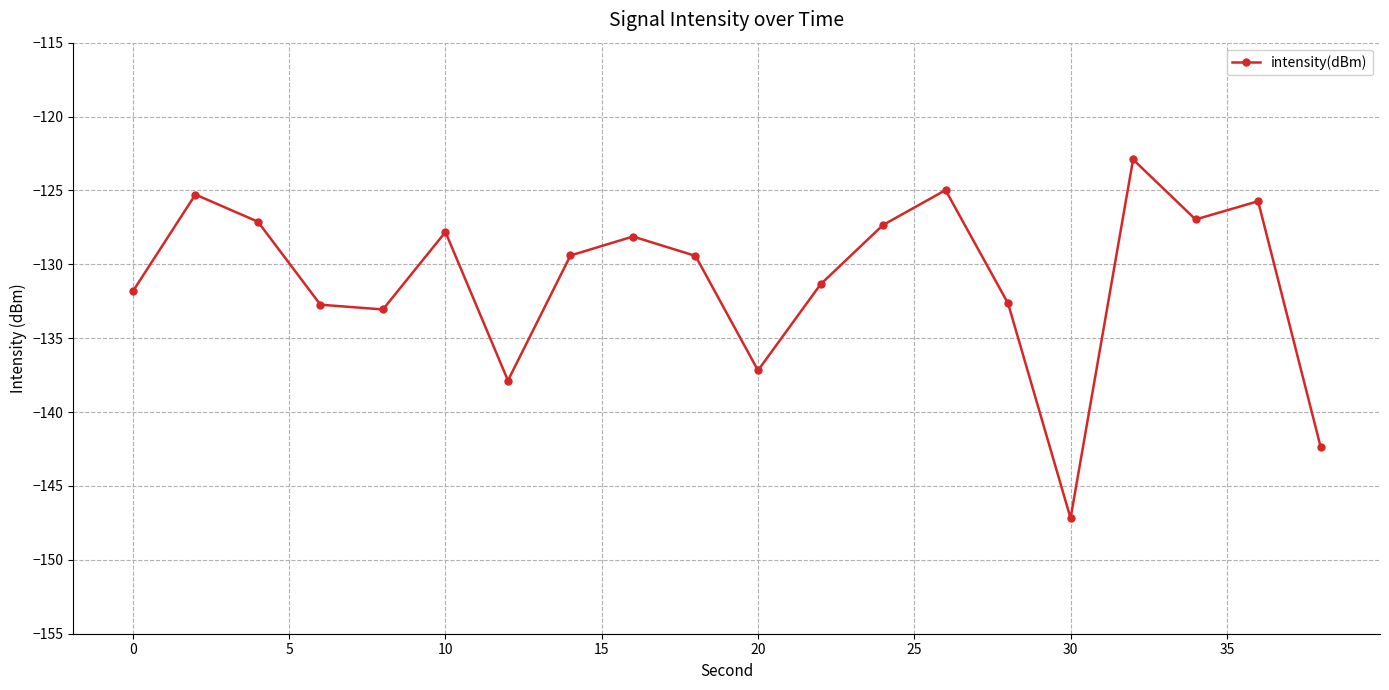

How many values are below -129?

11